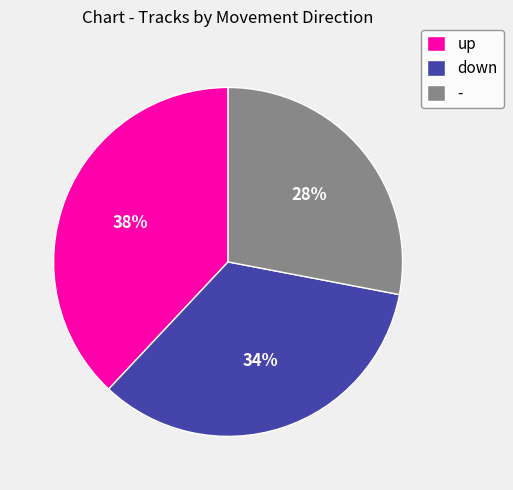

To the nearest percent, what is the difference between the largest and smallest slice percentages?

10%